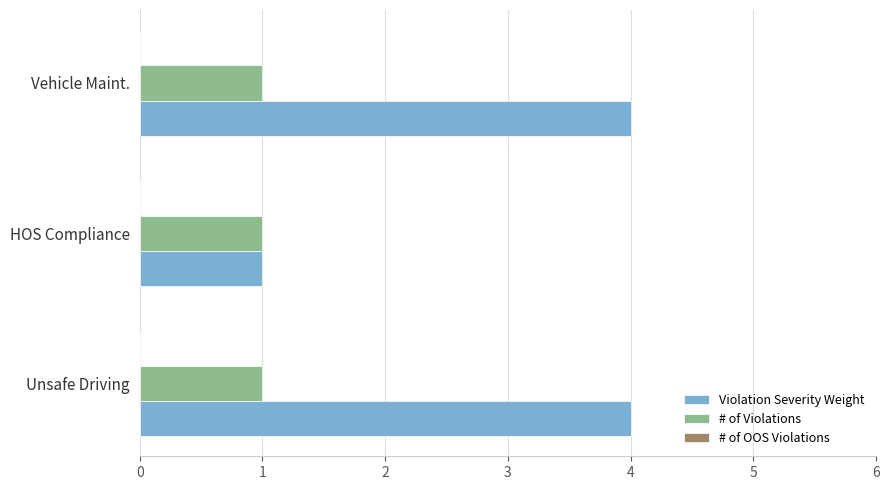

The Violation Severity Weight series shows 2 at Vehicle Maint.. True or false?

False